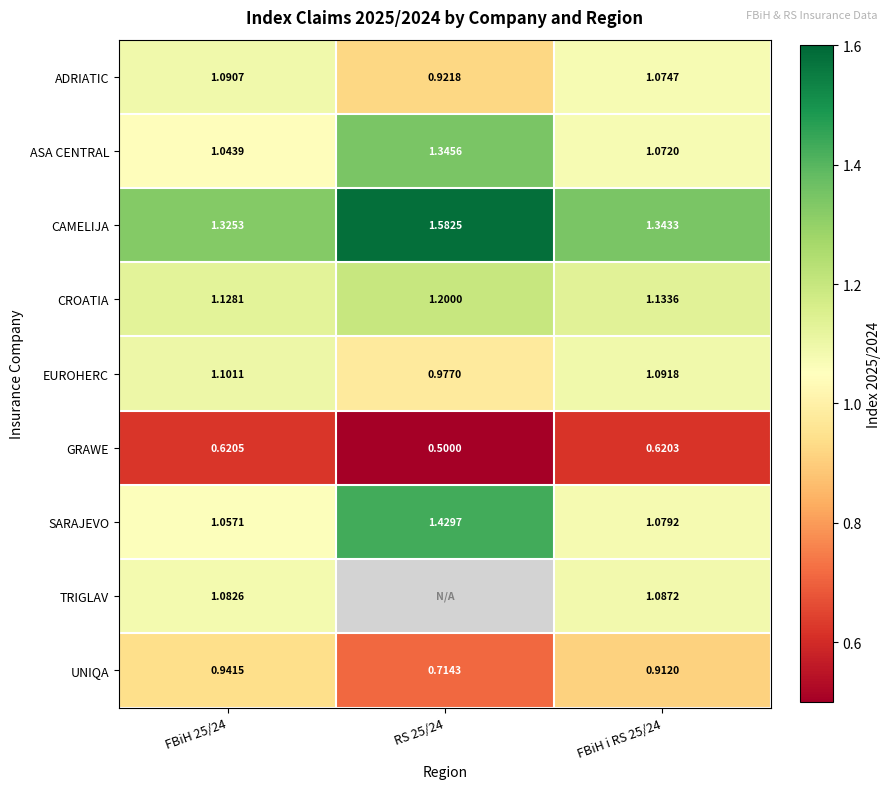

At which category is the sum across all series the highest?

FBiH i RS 25/24